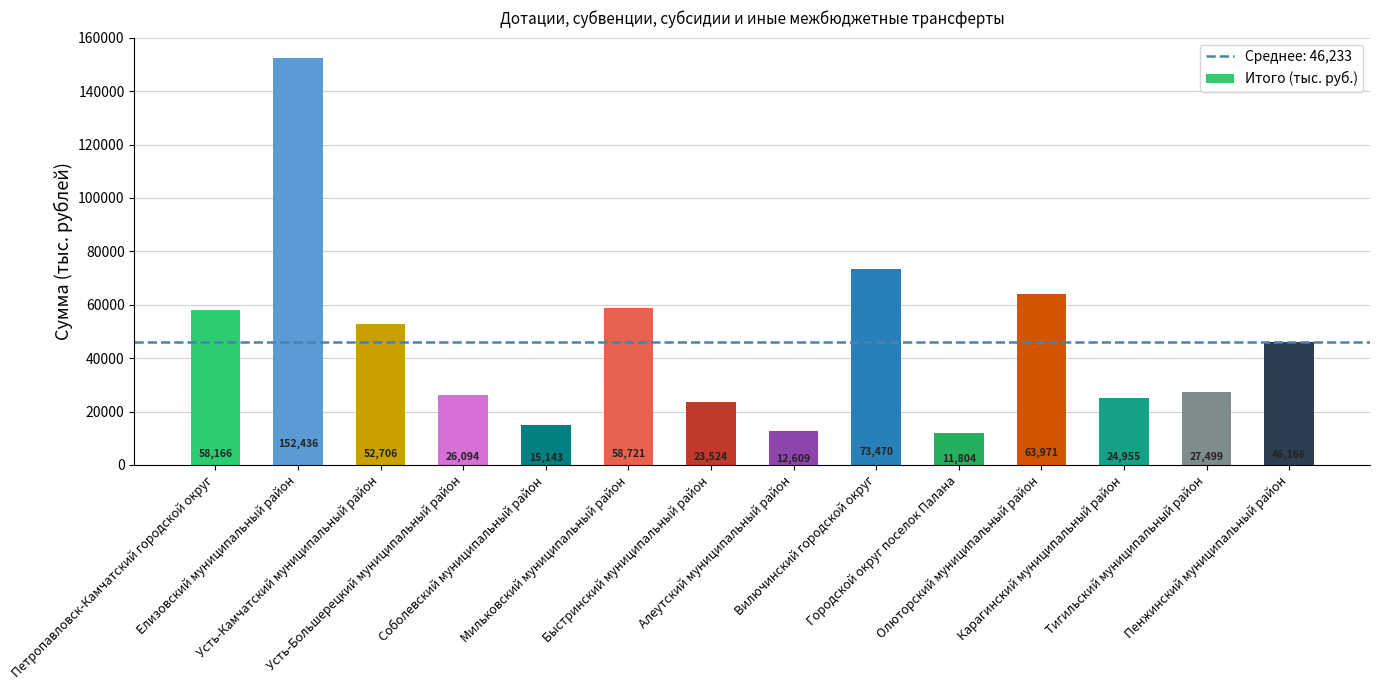

What is the difference between the values at Вилючинский городской округ and Елизовский муниципальный район?

78966.3